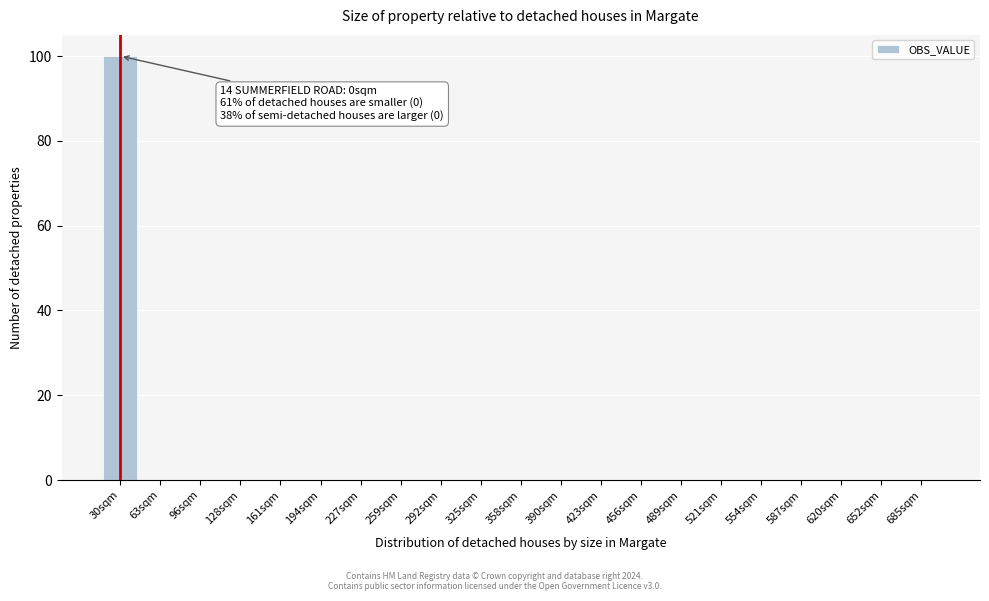

Reading left to right, transcribe all the data shown in this chart.

30sqm=100	63sqm=0	96sqm=0	128sqm=0	161sqm=0	194sqm=0	227sqm=0	259sqm=0	292sqm=0	325sqm=0	358sqm=0	390sqm=0	423sqm=0	456sqm=0	489sqm=0	521sqm=0	554sqm=0	587sqm=0	620sqm=0	652sqm=0	685sqm=0